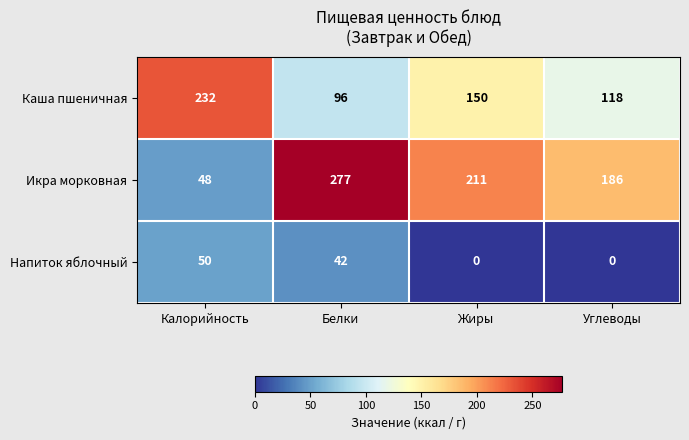

Which label corresponds to the largest value in the chart?

Белки